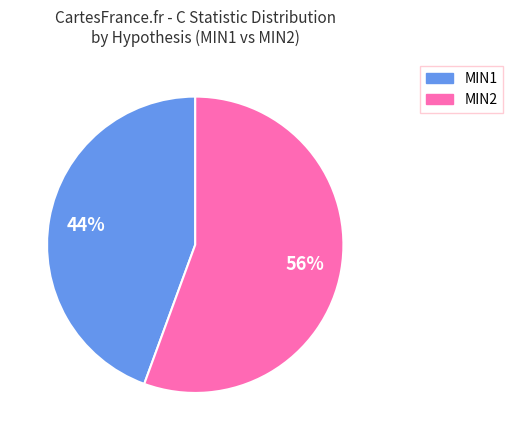

Rank the categories by value from highest to lowest.

MIN2, MIN1